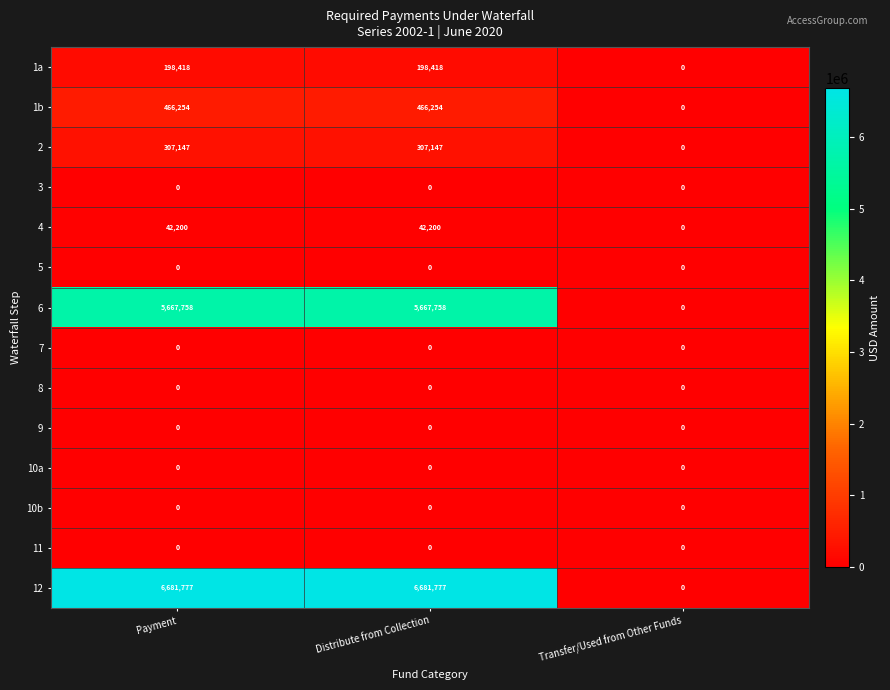

What is the total value across all series at Payment?

13363554